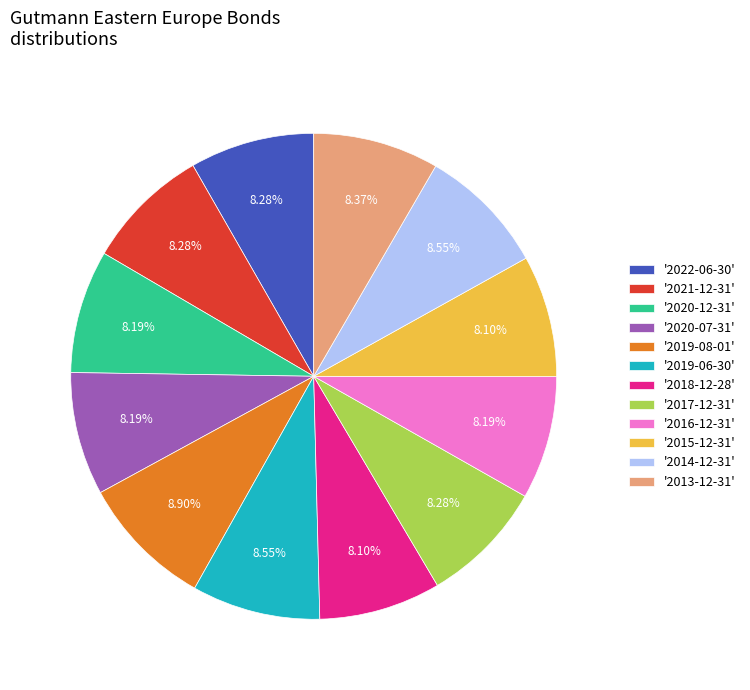

Do '2020-07-31' and '2021-12-31' together represent more than half of the pie?

No